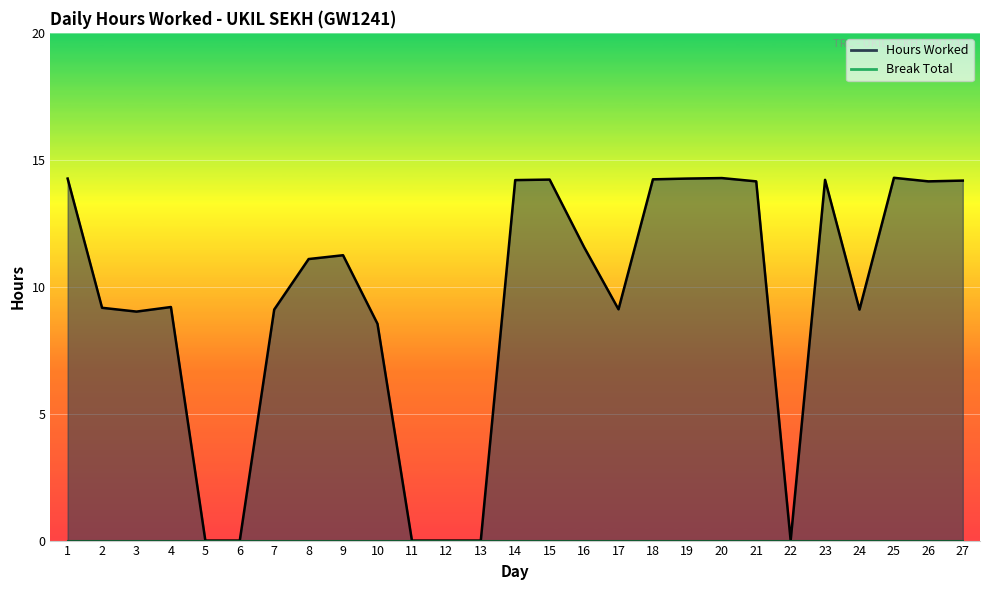

Reading left to right, what are all the values shown in this chart?

1=14.3	2=9.2	3=9.0	4=9.2	5=0.0	6=0.0	7=9.1	8=11.1	9=11.2	10=8.5	11=0.0	12=0.0	13=0.0	14=14.2	15=14.2	16=11.6	17=9.1	18=14.2	19=14.3	20=14.3	21=14.2	22=0.0	23=14.2	24=9.1	25=14.3	26=14.2	27=14.2